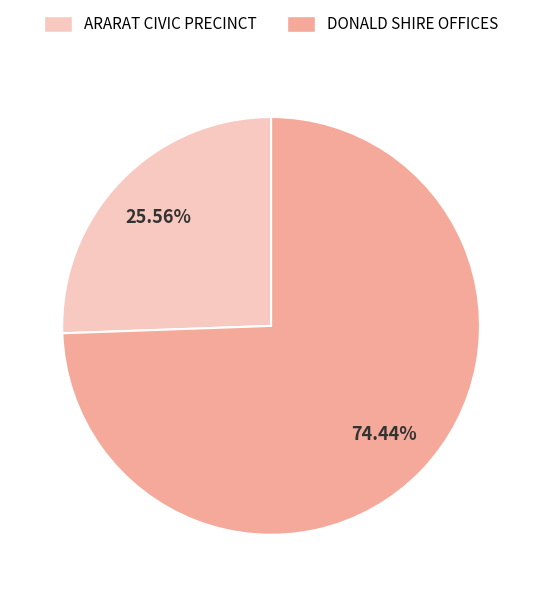

To the nearest percent, what is the combined percentage of ARARAT CIVIC PRECINCT and DONALD SHIRE OFFICES?

100%